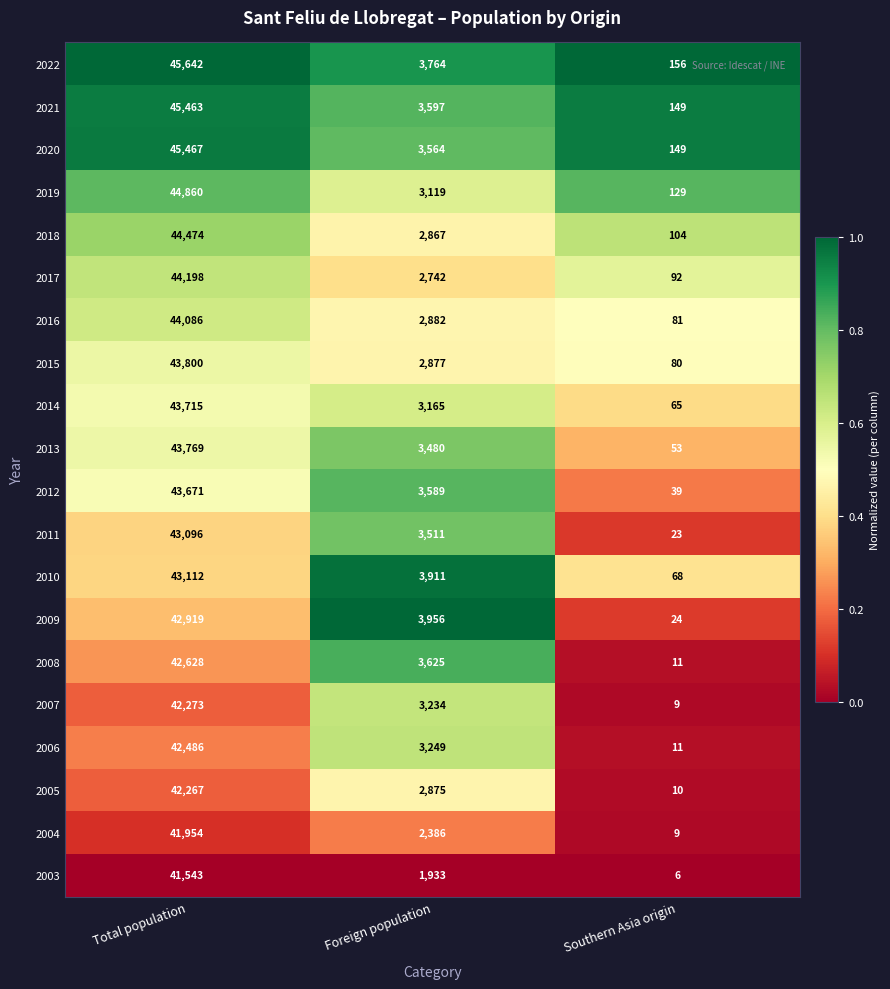

What is the maximum value shown in the chart?

45642